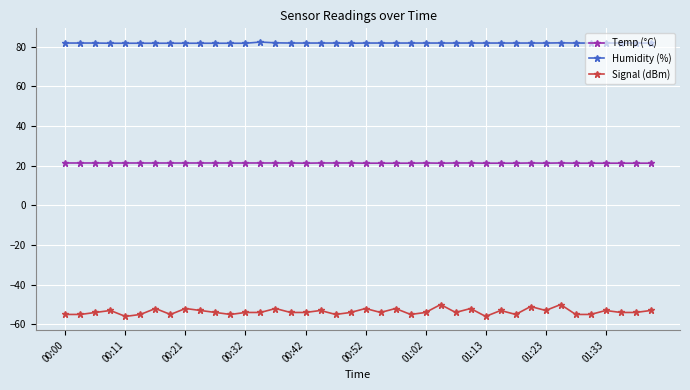

True or false: Humidity (%) has more than 1 points higher than both neighbors.

True